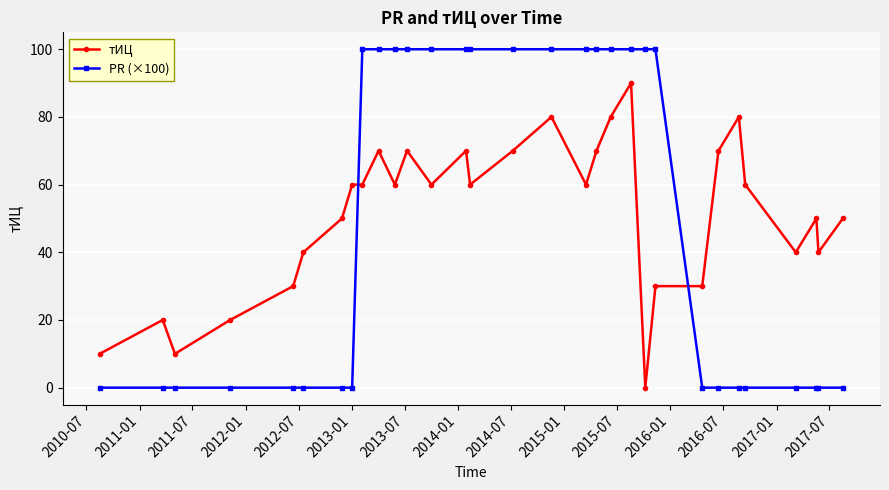

How many distinct data groups are displayed?

2